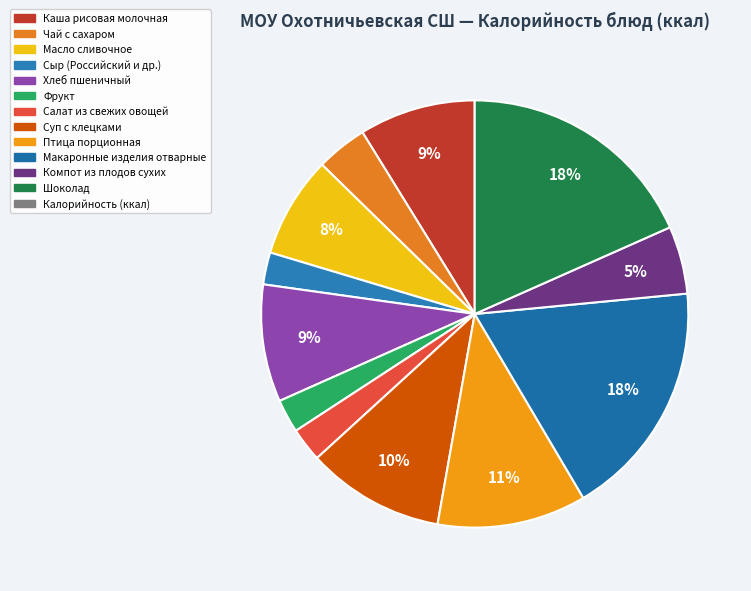

To the nearest percent, what is the average slice percentage?

8%